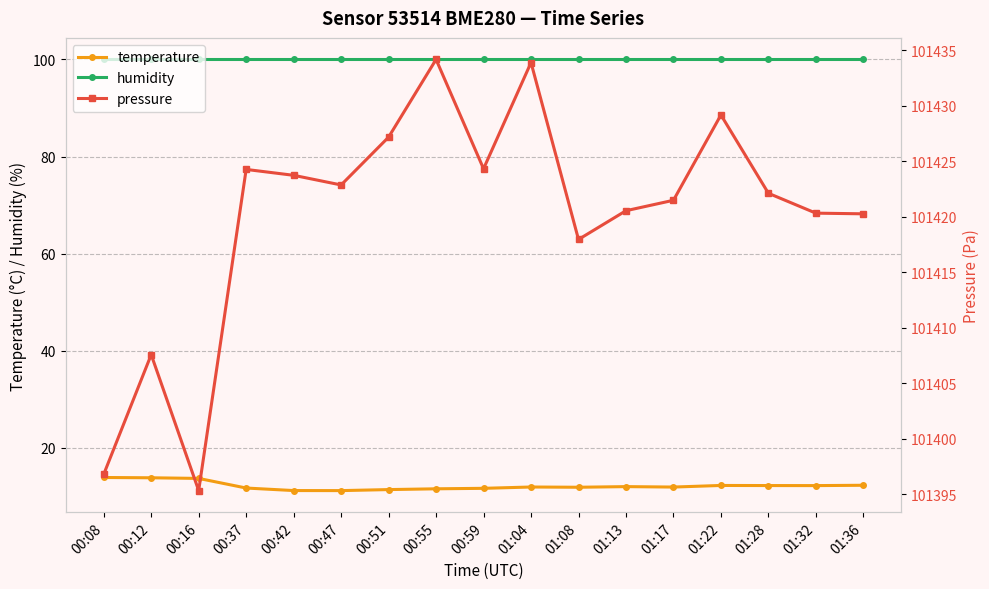

Reading right to left, list all the values displayed in this chart.

temperature: 12.3	12.2	12.2	12.3	11.9	12.0	11.9	11.9	11.7	11.6	11.4	11.2	11.2	11.7	13.7	13.8	13.9
humidity: 100.0	100.0	100.0	100.0	100.0	100.0	100.0	100.0	100.0	100.0	100.0	100.0	100.0	100.0	100.0	100.0	100.0
pressure: 101420.3	101420.3	101422.1	101429.2	101421.5	101420.6	101418.0	101433.9	101424.3	101434.2	101427.2	101422.9	101423.8	101424.3	101395.3	101407.6	101396.8